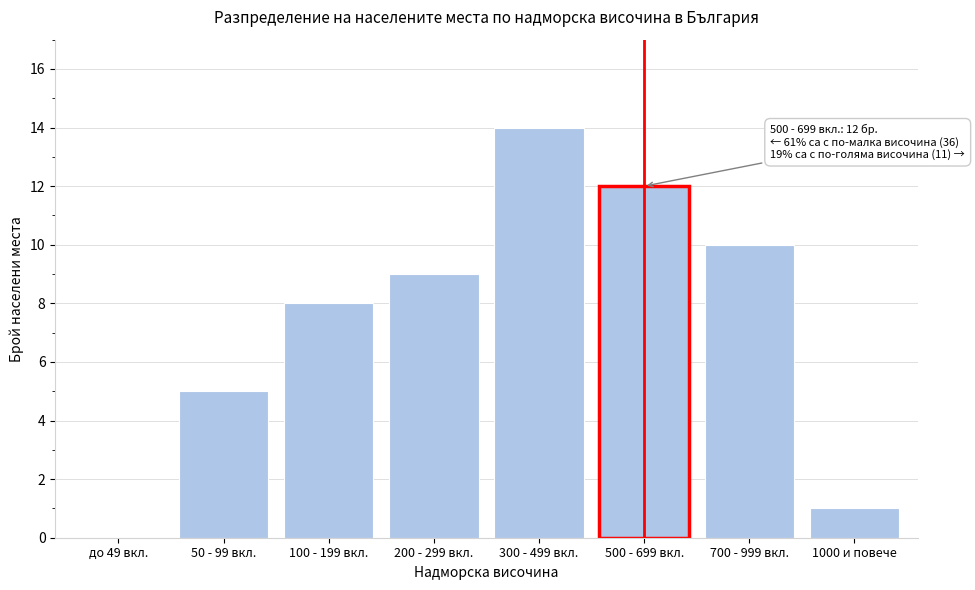

Reading left to right, transcribe all the data shown in this chart.

до 49 вкл.=0	50 - 99 вкл.=5	100 - 199 вкл.=8	200 - 299 вкл.=9	300 - 499 вкл.=14	500 - 699 вкл.=12	700 - 999 вкл.=10	1000 и повече=1